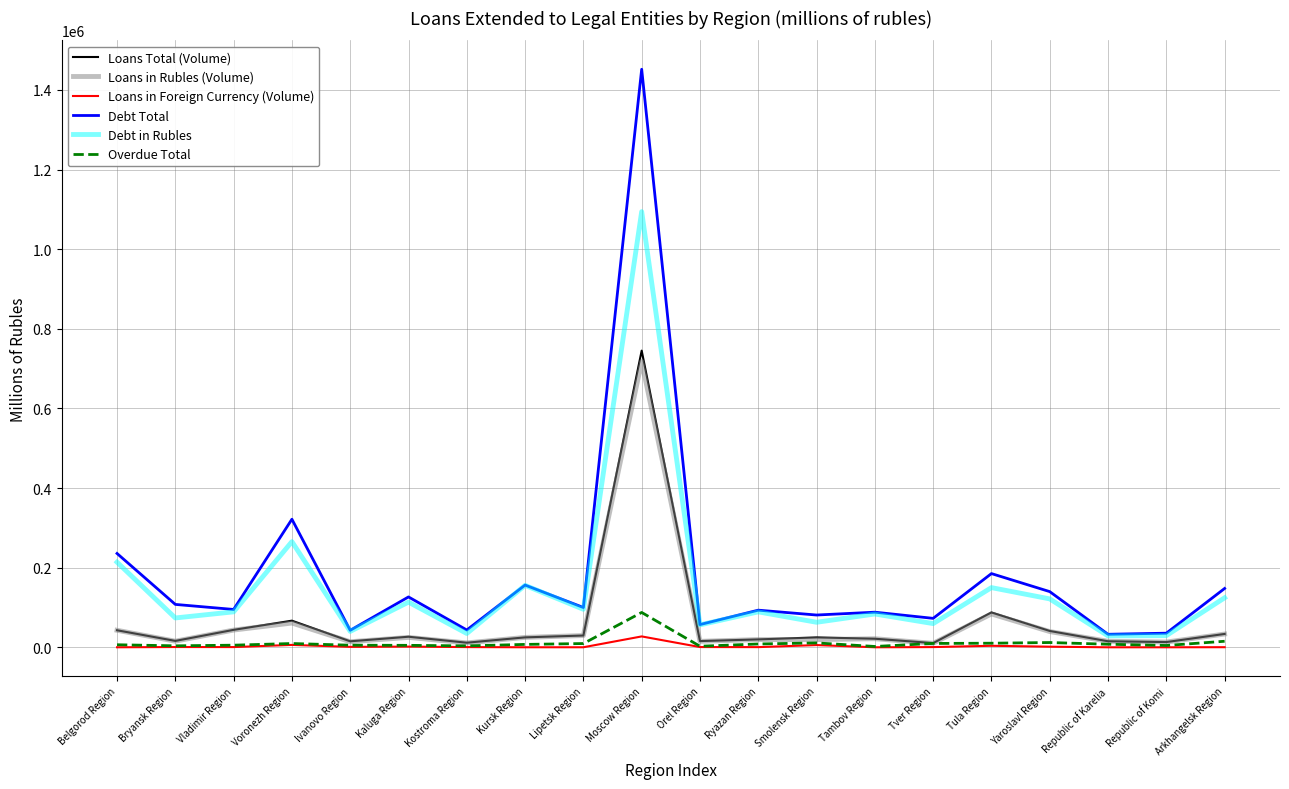

Is it true that Debt in Rubles equals 56321 at Orel Region?

True